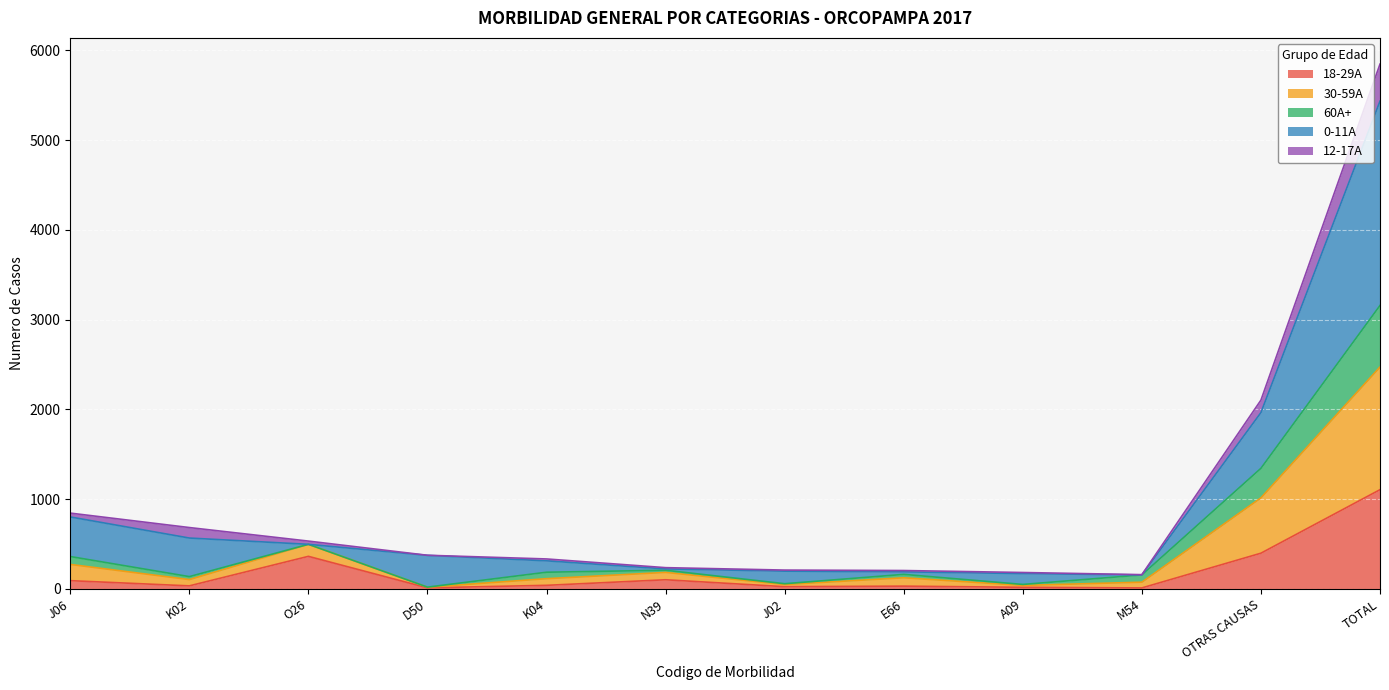

At which label does 18-29A reach its peak?

TOTAL